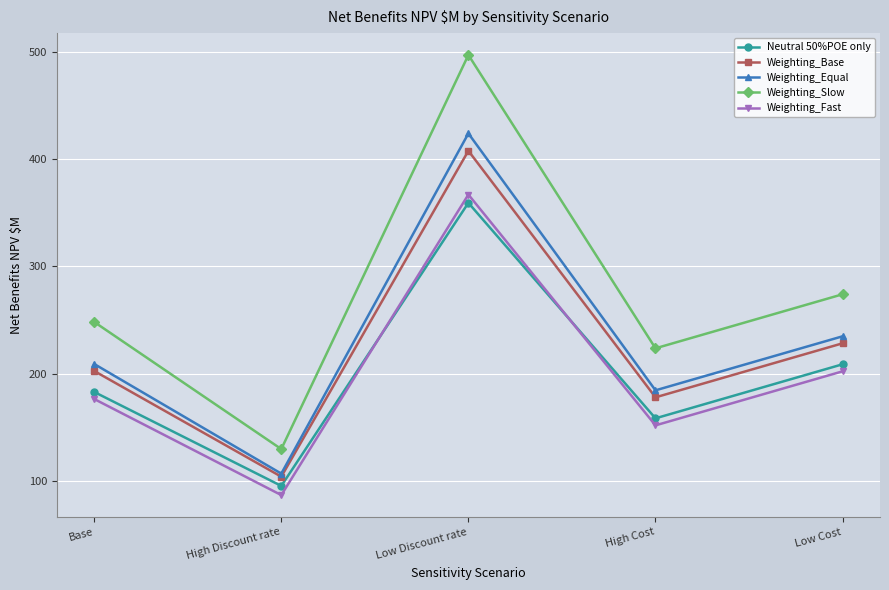

What is the label of the 3rd point from the right?

Low Discount rate